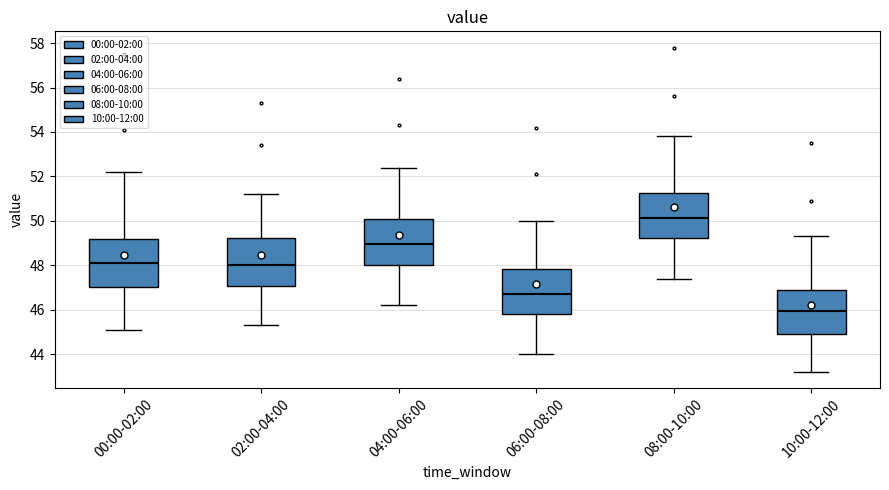

Where is the lower edge of the box for 04:00-06:00 on the y-axis? The values are not printed on the chart, so give them approximately, as read against the axis.

48.0